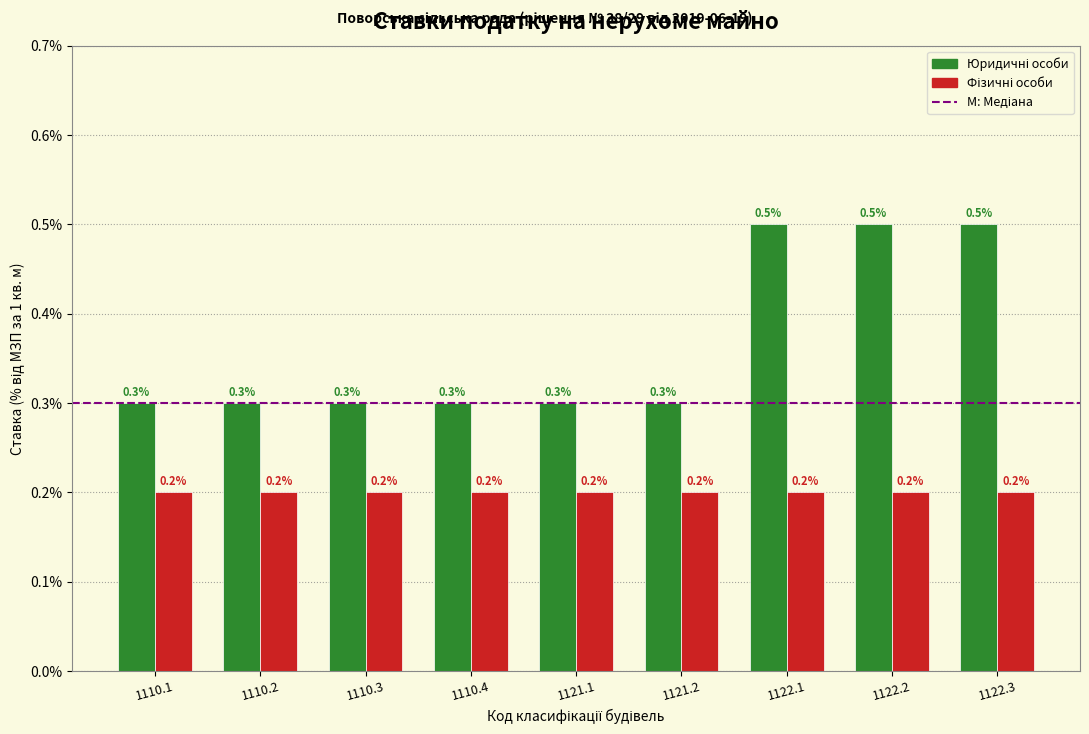

What is the total value across all series at 1110.4?

0.5